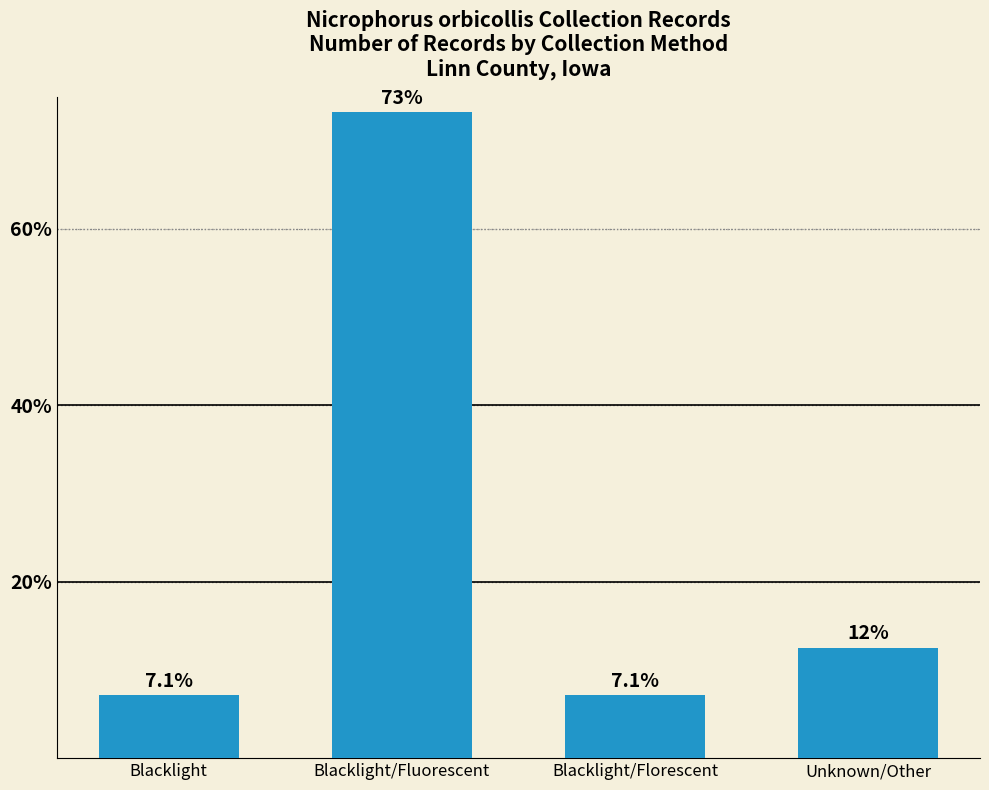

Approximately how many times larger is the value at Blacklight compared to Unknown/Other?

0.6